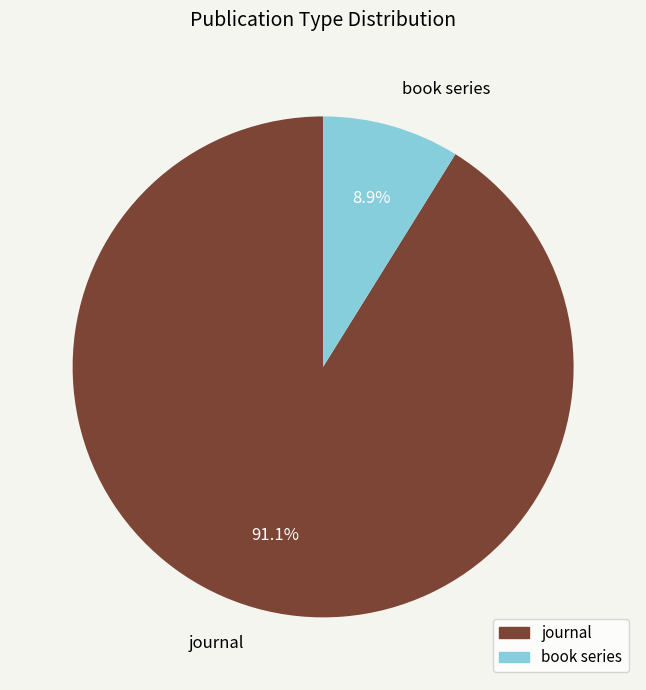

Which category has the smallest portion of the pie?

book series